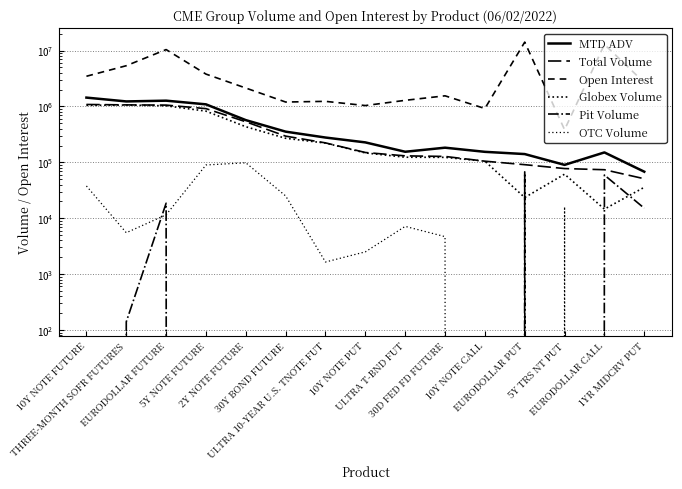

At which label is Globex Volume closest to 537584?

2Y NOTE FUTURE